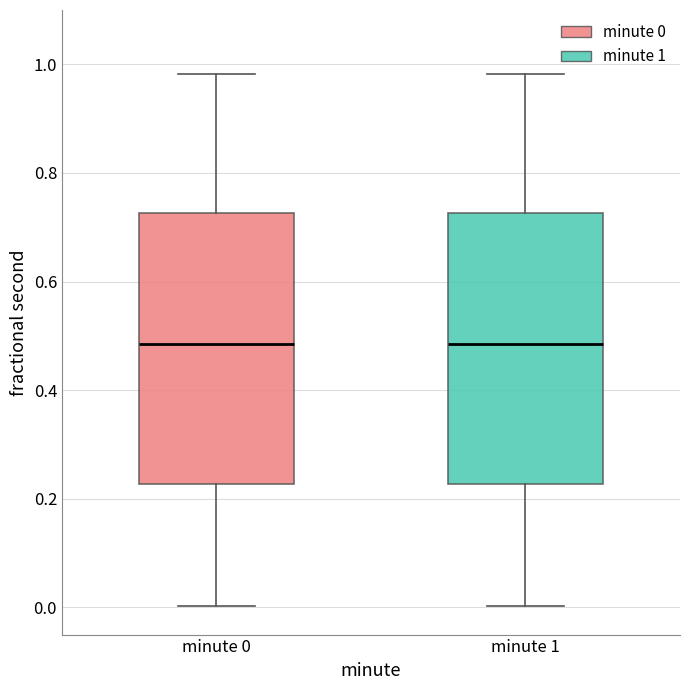

Reading left to right, transcribe this box plot: for each box, give where its median line is, the range the box spans, and where its two whiskers end, as read against the y-axis. The values are not printed on the chart, so give them approximately, as read against the axis.

minute 0: median 0.48, box 0.22 to 0.72, whiskers 0.00 to 0.98
minute 1: median 0.48, box 0.22 to 0.72, whiskers 0.00 to 0.98